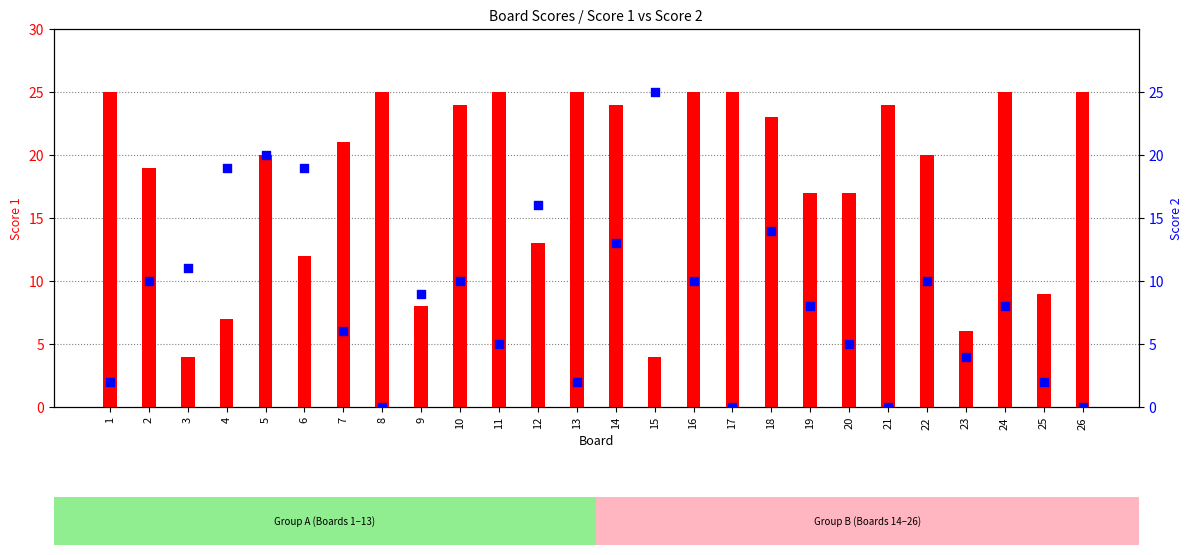

What is the total value across all series at 12?

29